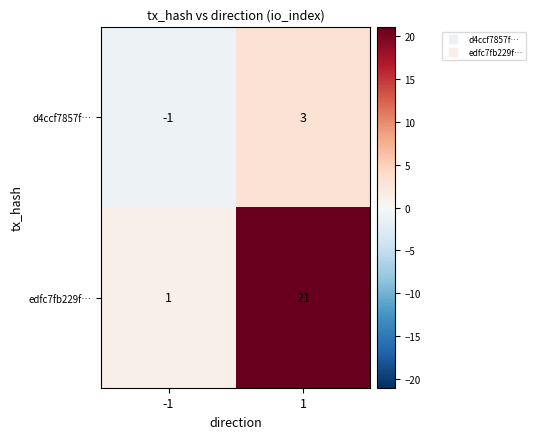

The d4ccf7857f… series shows 3 at 1. True or false?

True